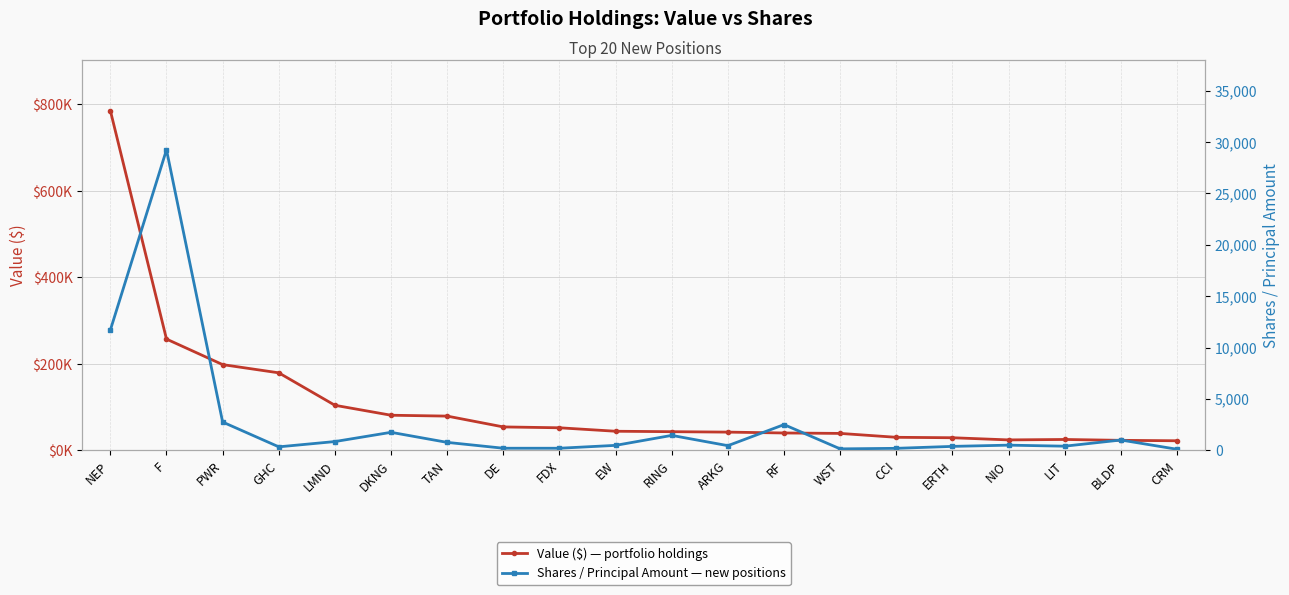

Reading left to right, extract all data points from this chart.

Value ($): NEP=785000	F=257000	PWR=198000	GHC=179000	LMND=104000	DKNG=81000	TAN=79000	DE=54000	FDX=52000	EW=44000	RING=43000	ARKG=42000	RF=40000	WST=39000	CCI=30000	ERTH=29000	NIO=24000	LIT=25000	BLDP=23000	CRM=22000
Shares / Principal: NEP=11703	F=29250	PWR=2750	GHC=336	LMND=850	DKNG=1750	TAN=770	DE=200	FDX=200	EW=480	RING=1450	ARKG=450	RF=2500	WST=138	CCI=191	ERTH=380	NIO=500	LIT=400	BLDP=1000	CRM=100